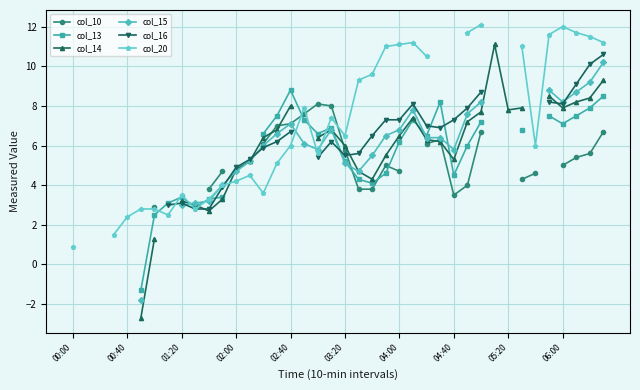

Read the col_16 value at 18.

5.4